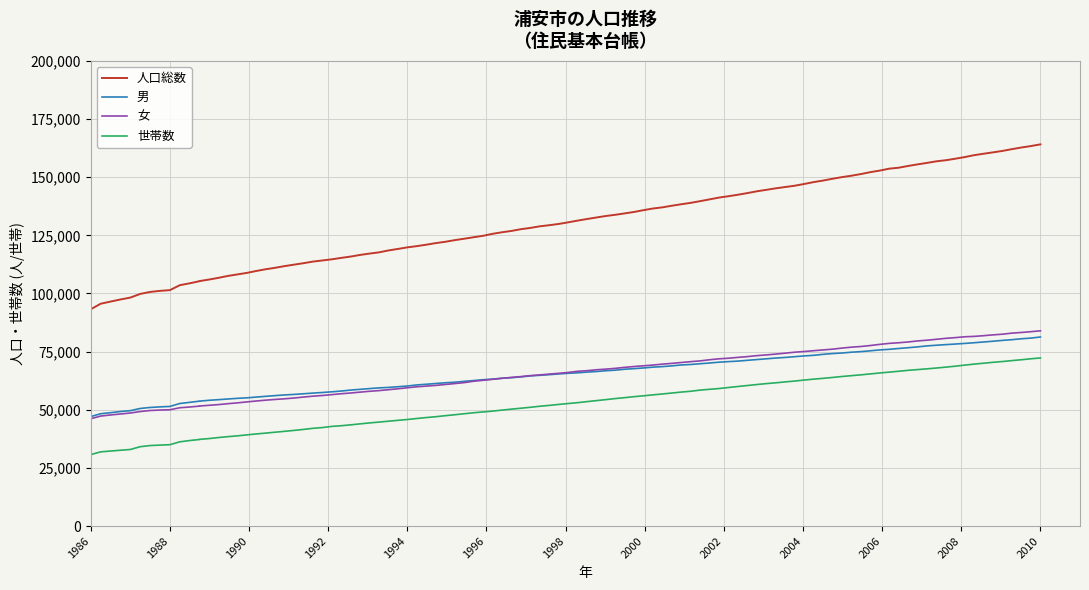

How many distinct data groups are displayed?

4